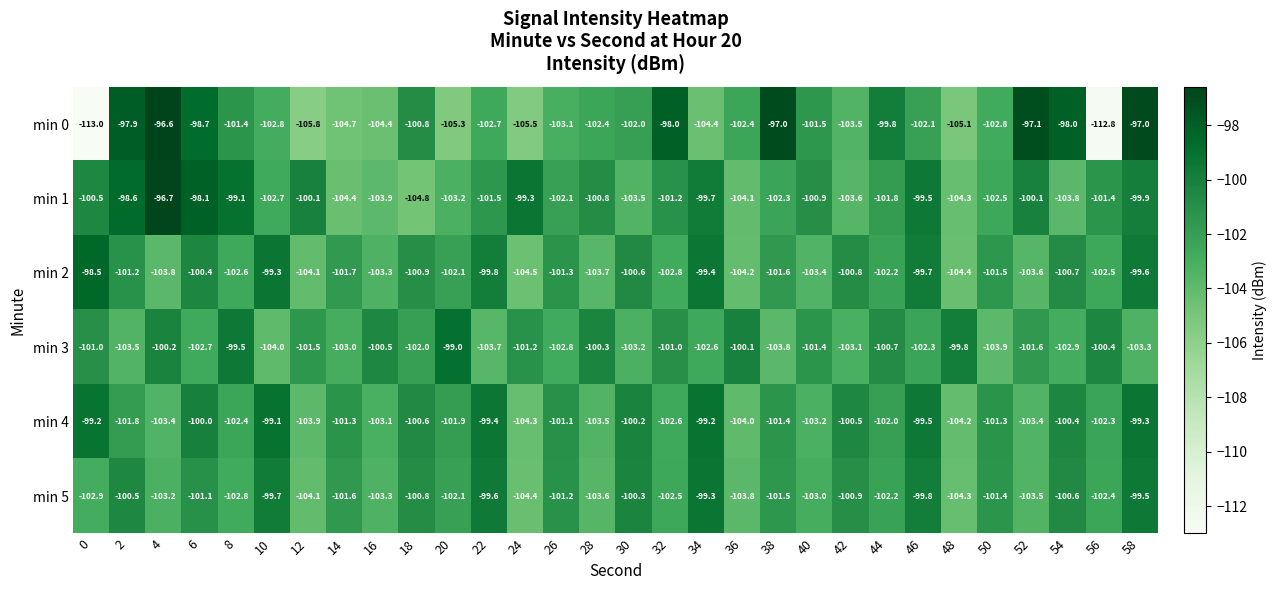

Rank the series at 26 from lowest to highest value.

min 0, min 3, min 1, min 2, min 5, min 4